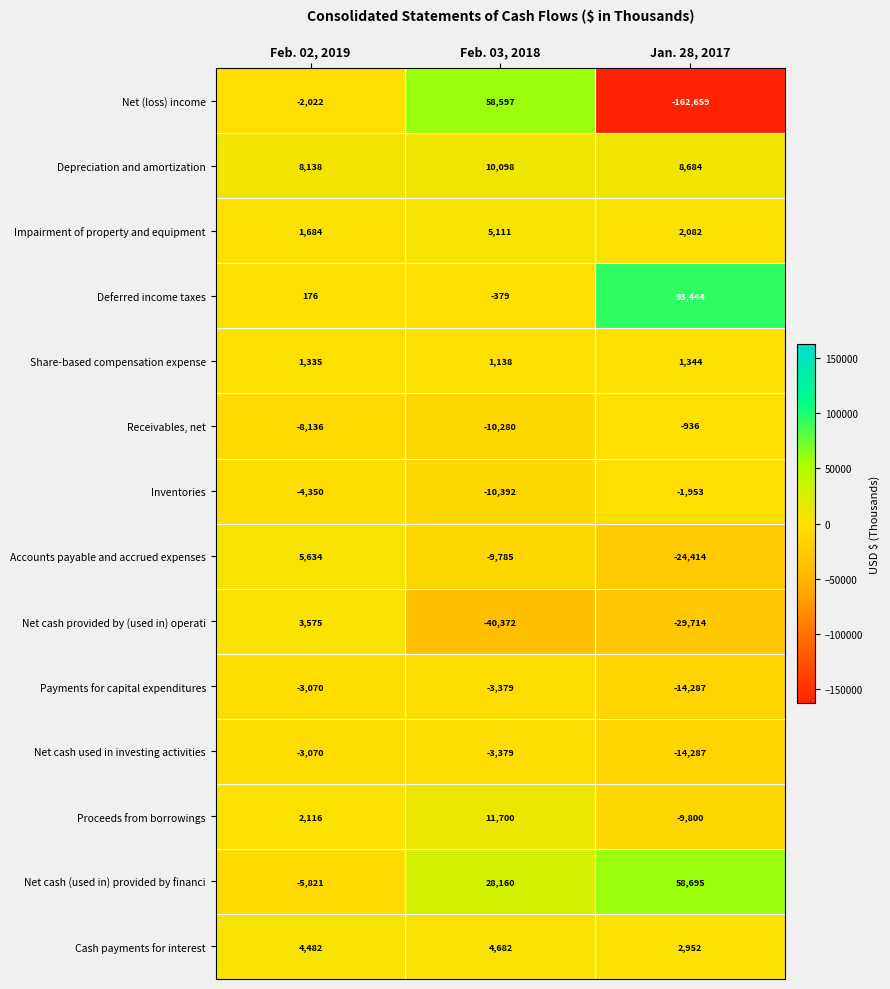

At which label does Cash payments for interest reach its minimum?

Jan. 28, 2017